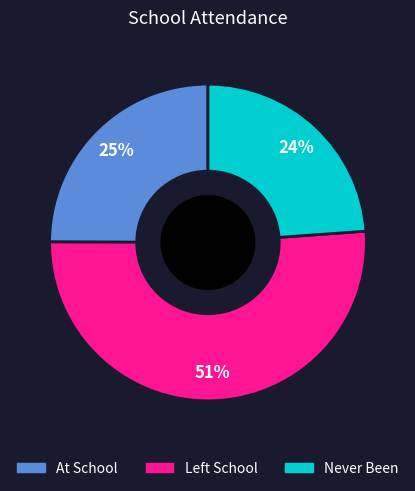

To the nearest percent, what is the combined percentage of At School and Never Been?

49%